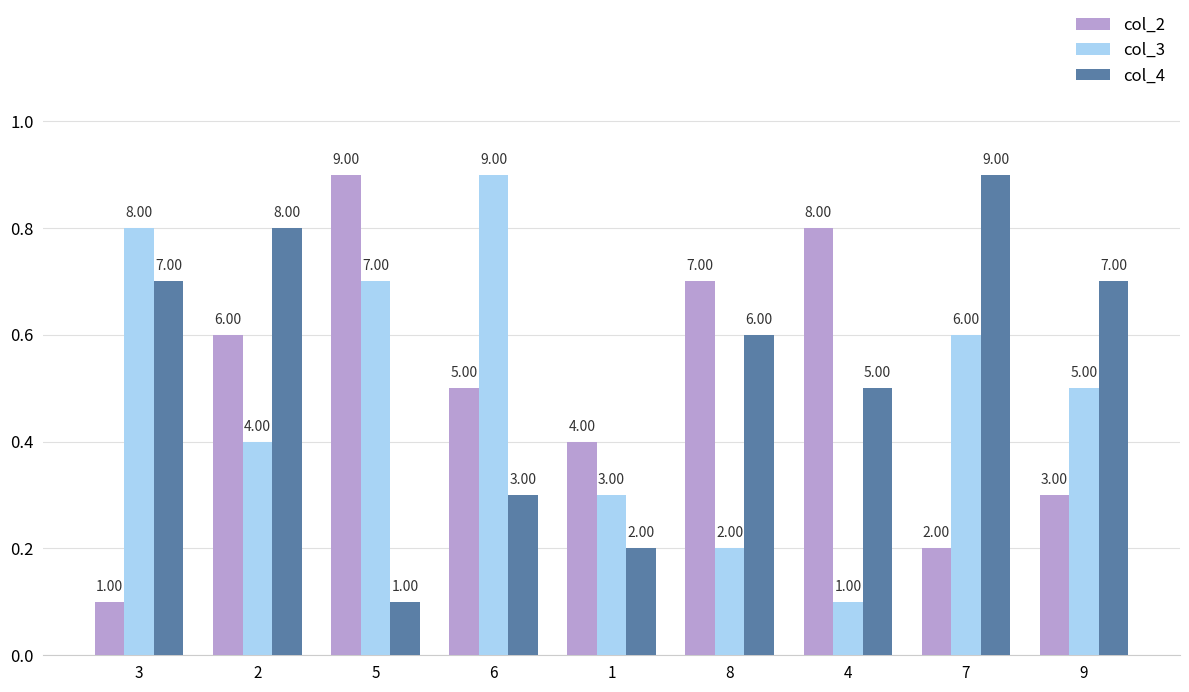

What is the average value of the col_4 series?

5